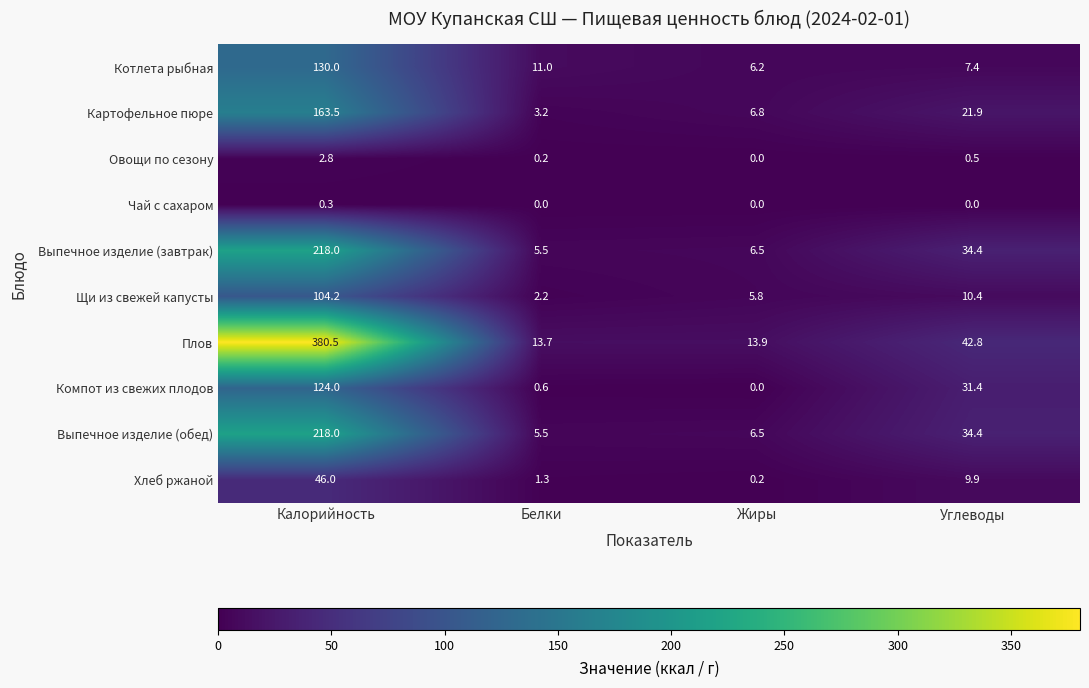

Count the number of data series in this chart.

10